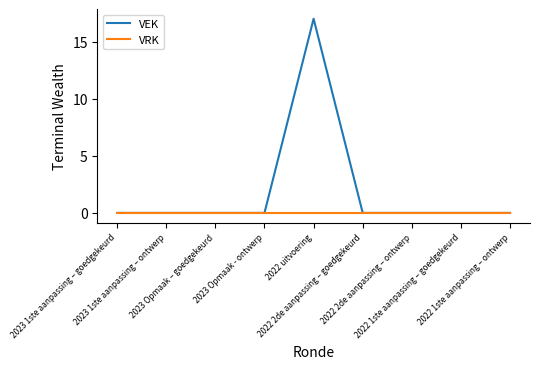

What is the maximum value for VEK?

17